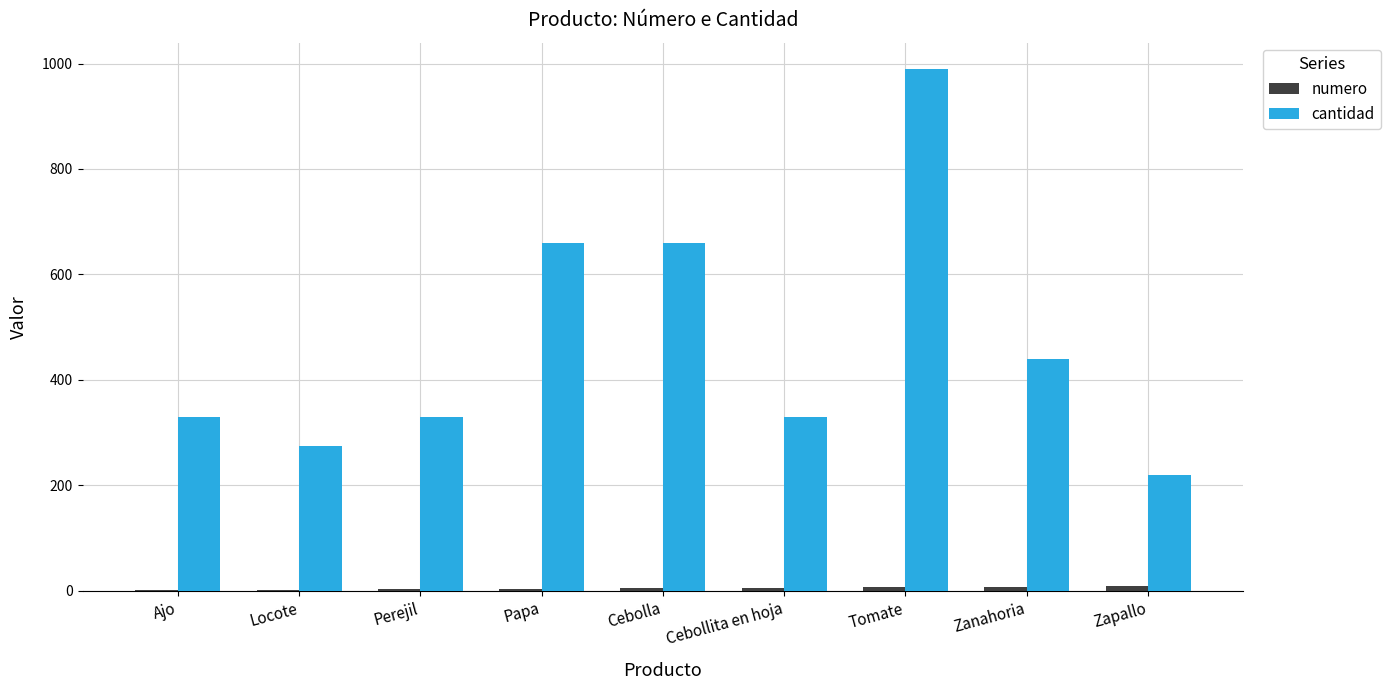

Which series has the largest total across all categories?

cantidad